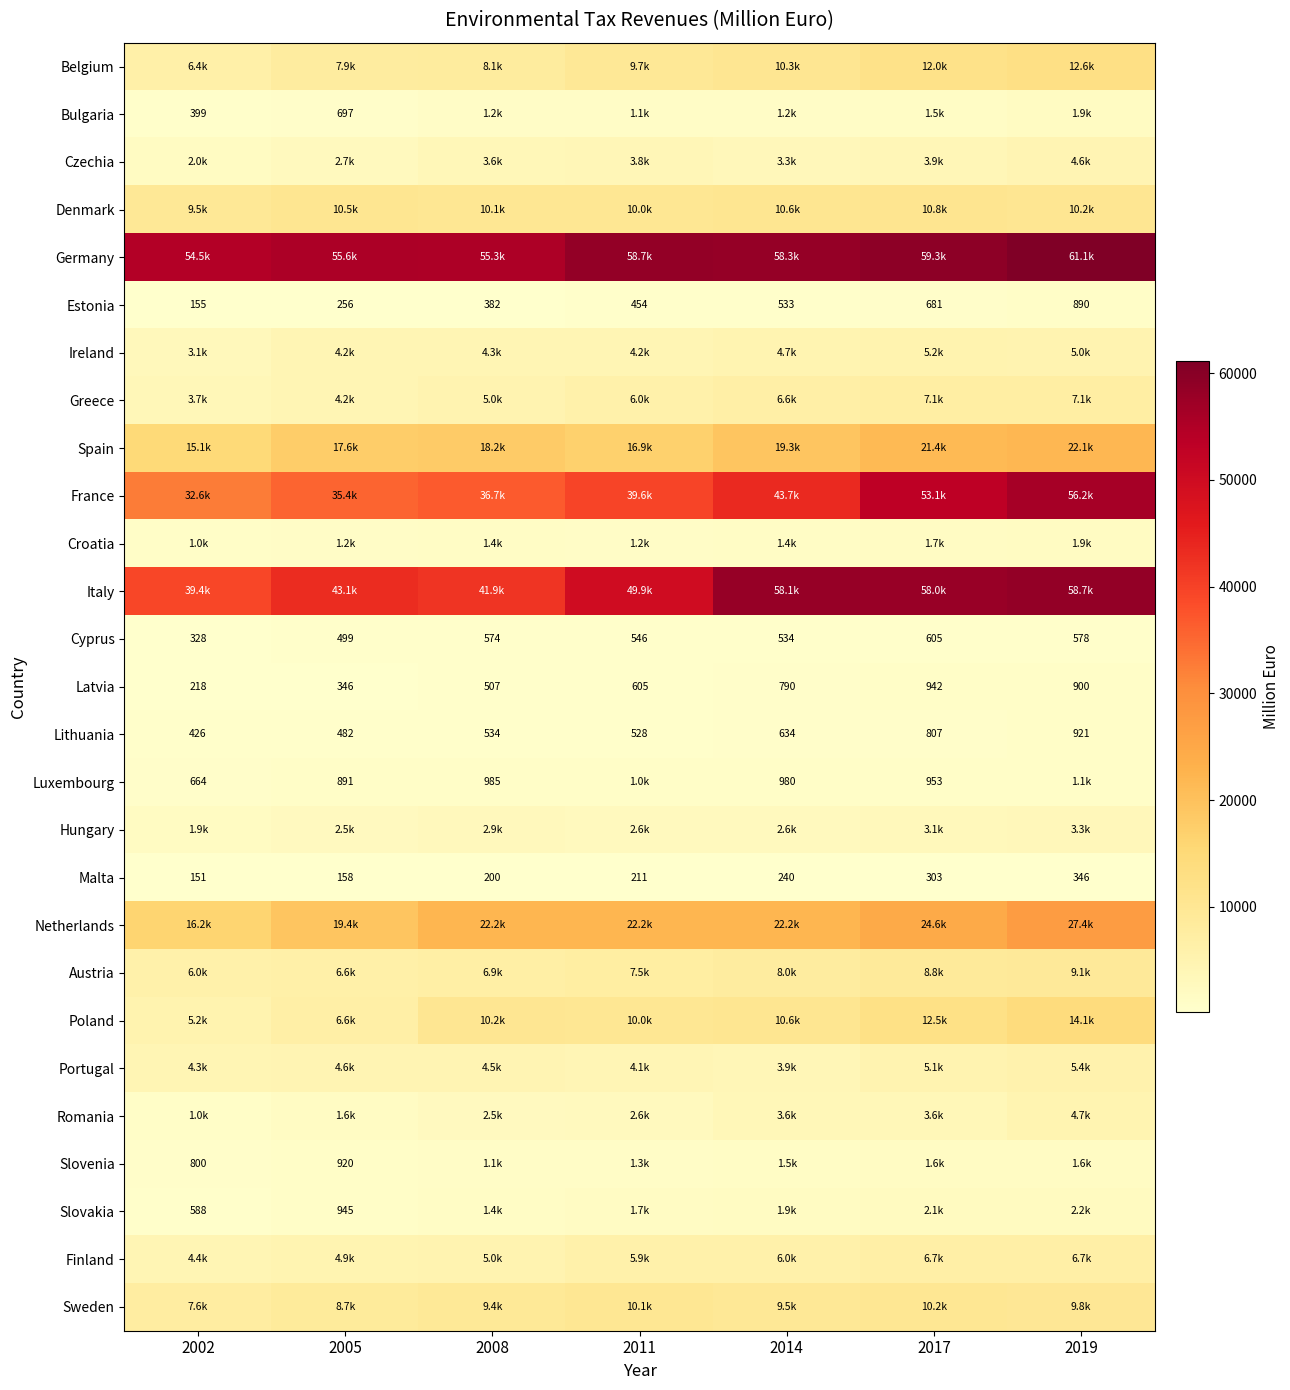

What is the difference between the Malta values at 2017 and 2008?

103.2